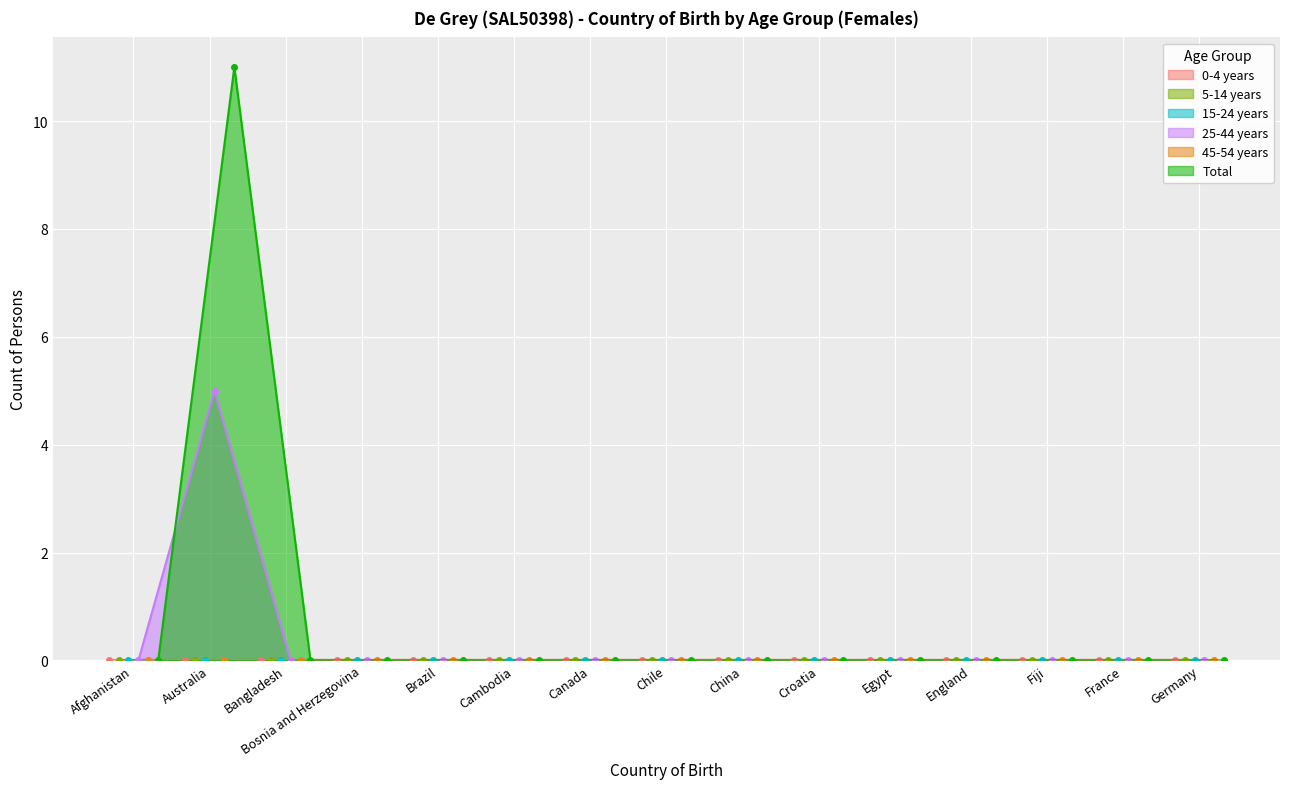

At which label is 45-54 years closest to 0?

Afghanistan